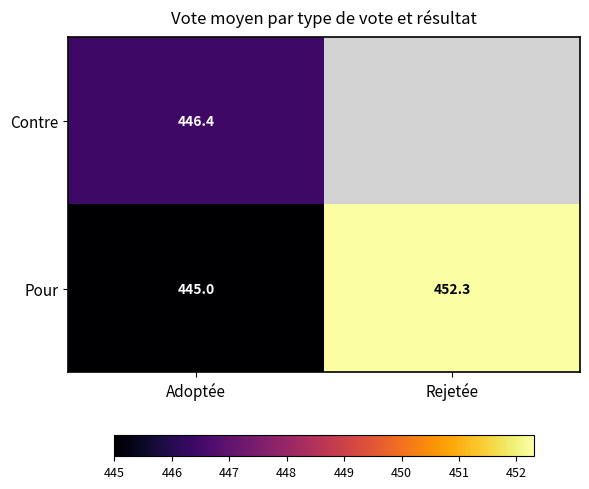

At which category does the chart reach its peak across all series?

Rejetée